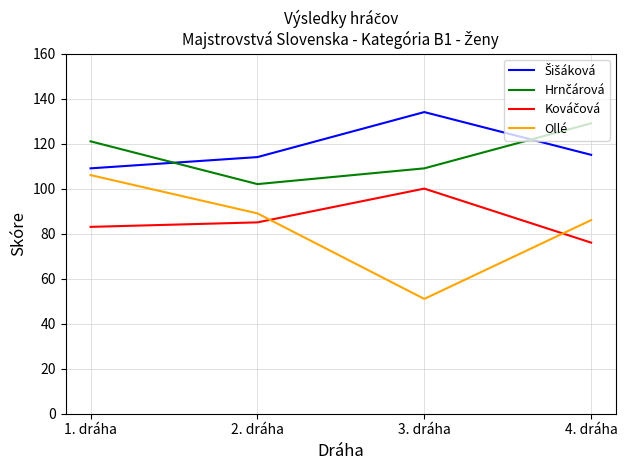

Between 2. dráha and 3. dráha, which series saw the biggest shift?

Ollé